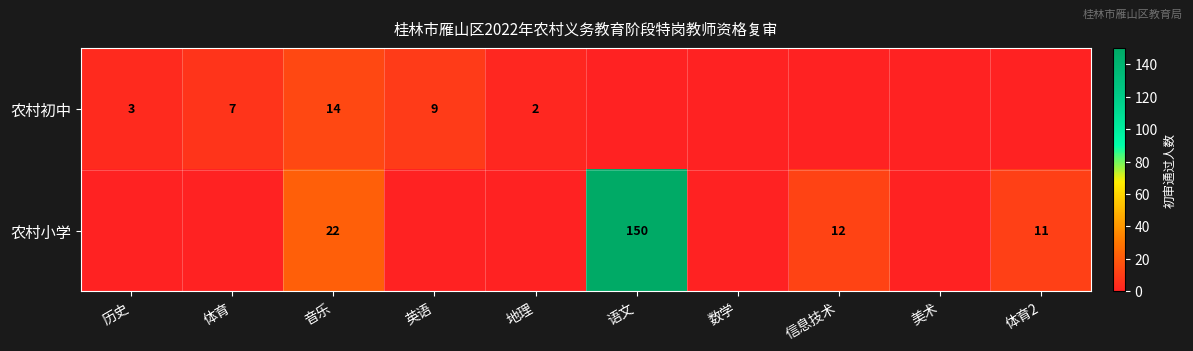

What is the total value across all series at 音乐?

36